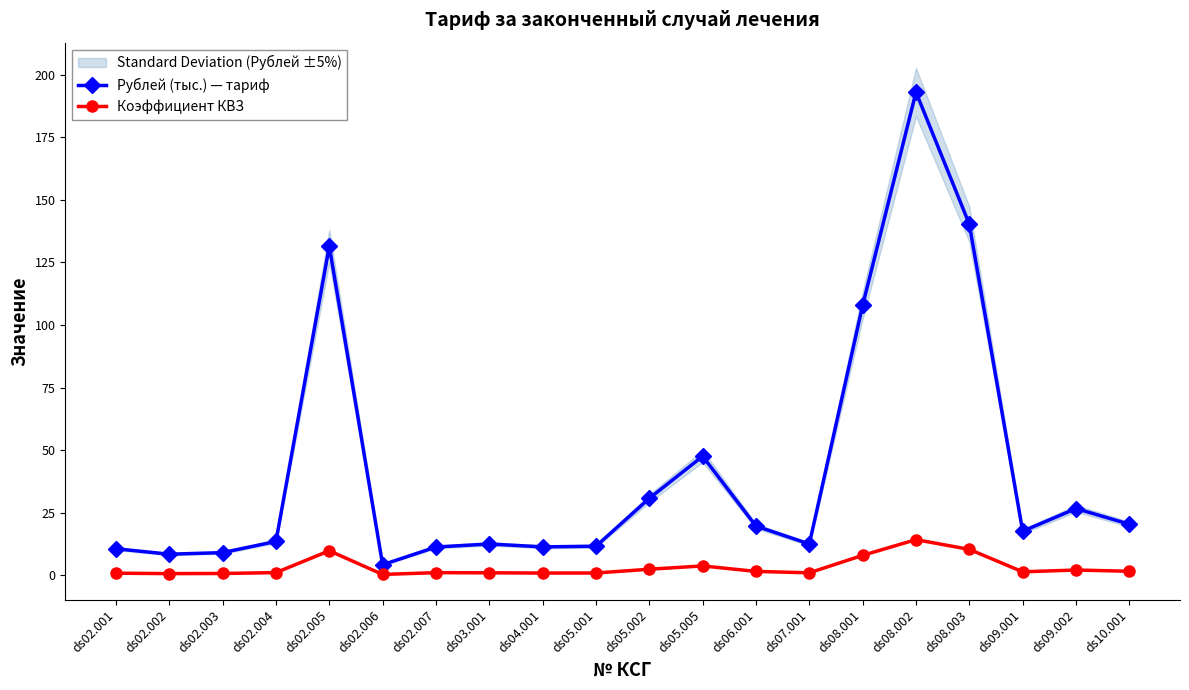

True or false: Рублей (тыс.) — тариф and Коэффициент КВЗ intersect in this chart.

False